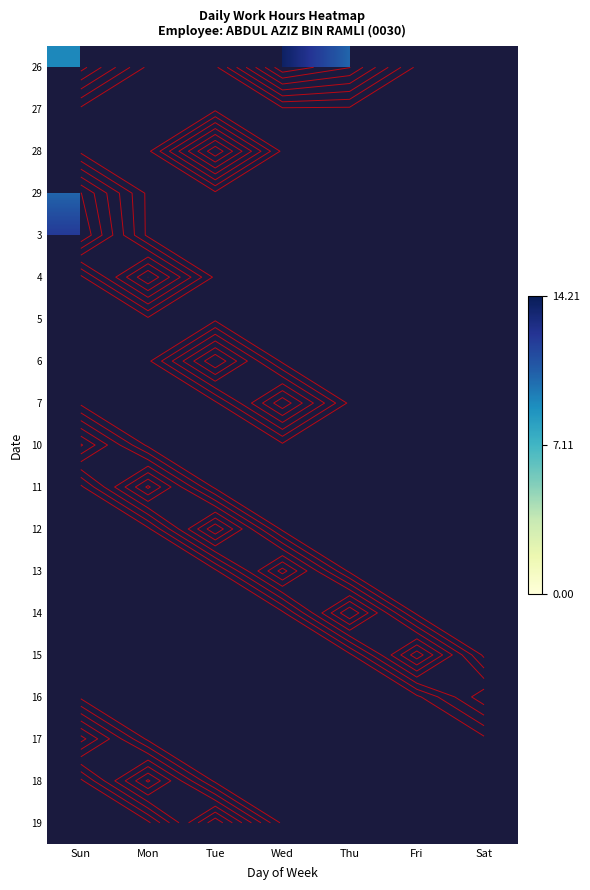

How many distinct data groups are displayed?

19